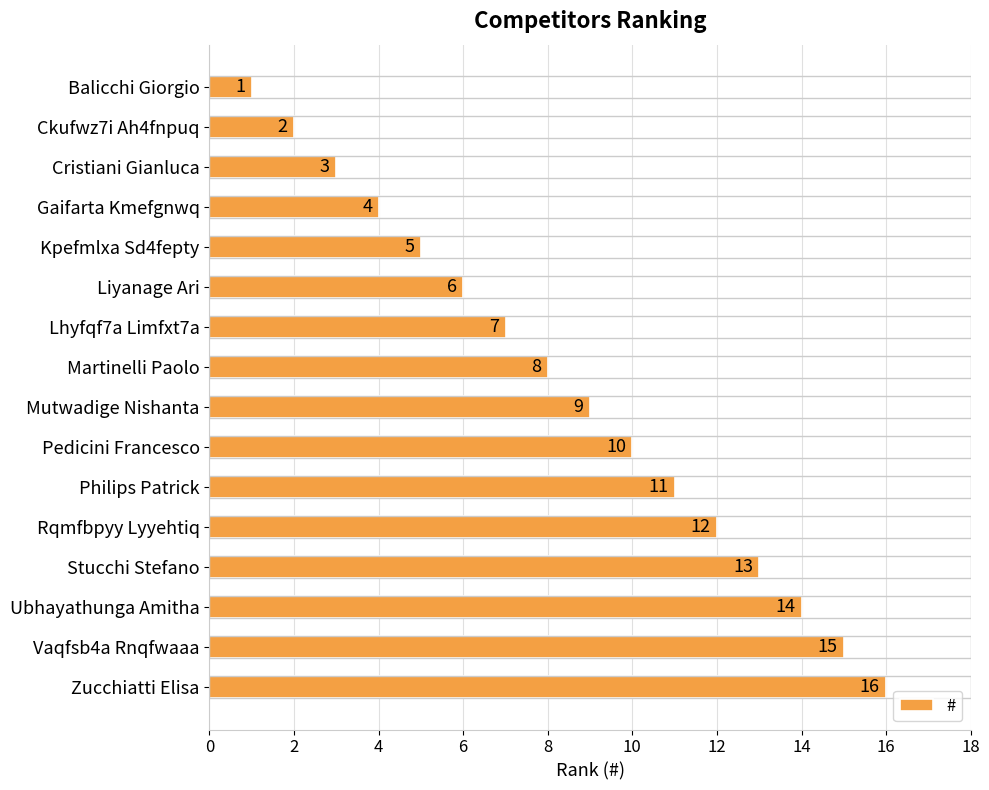

Where is the data nearest to the value 8?

Martinelli Paolo